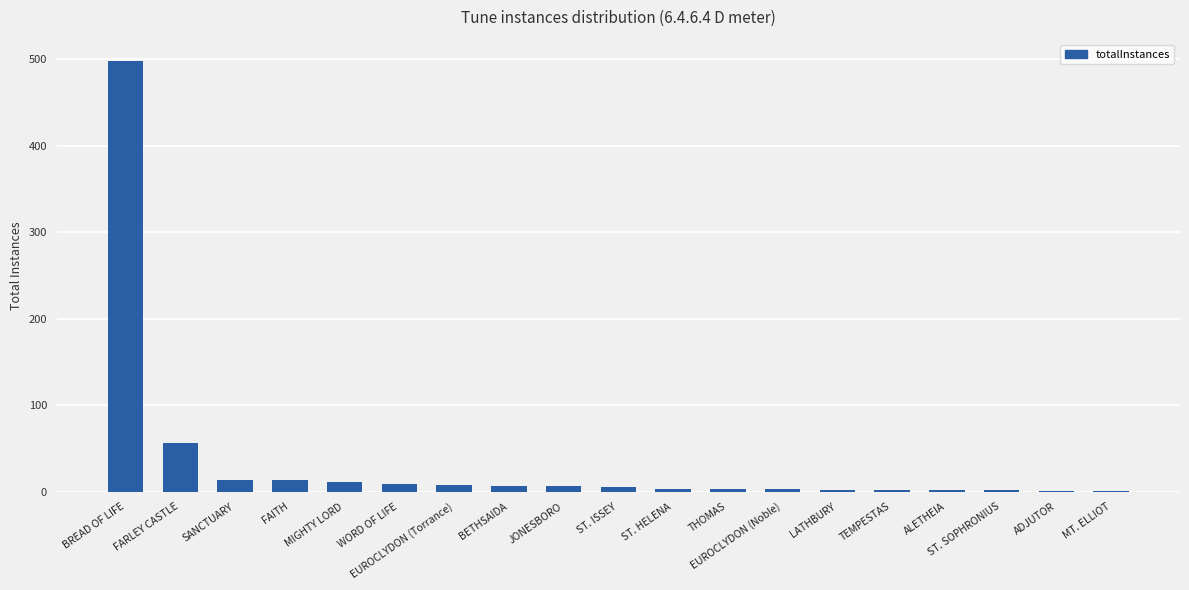

How many data points does each series have?

19